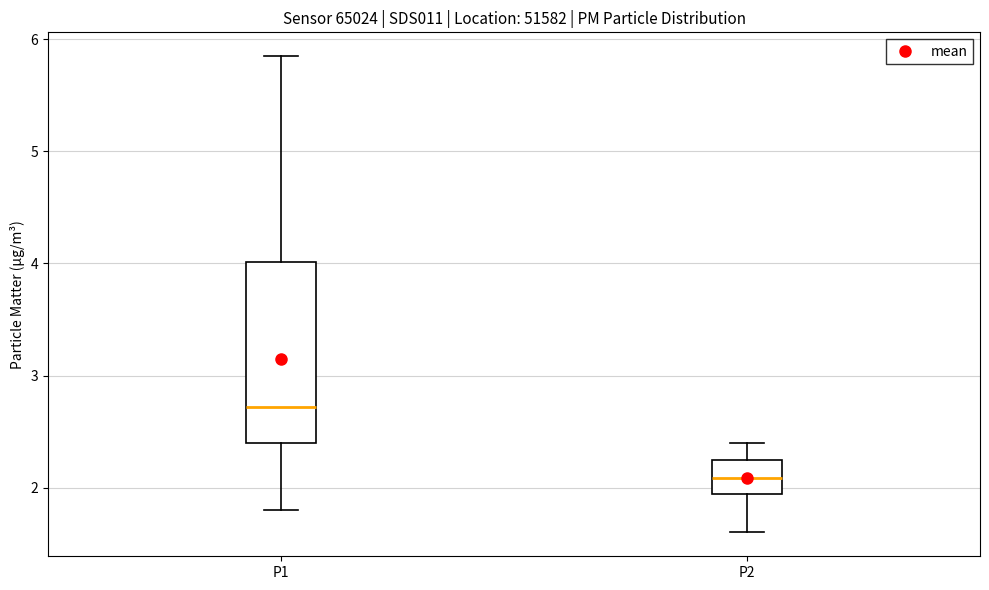

Reading left to right, read every box against the y-axis: the position of its median line, the range the box covers, and the ends of its whiskers. The values are not printed on the chart, so give them approximately, as read against the axis.

P1: median 2.7, box 2.4 to 4.0, whiskers 1.8 to 5.9
P2: median 2.1, box 1.9 to 2.3, whiskers 1.6 to 2.4